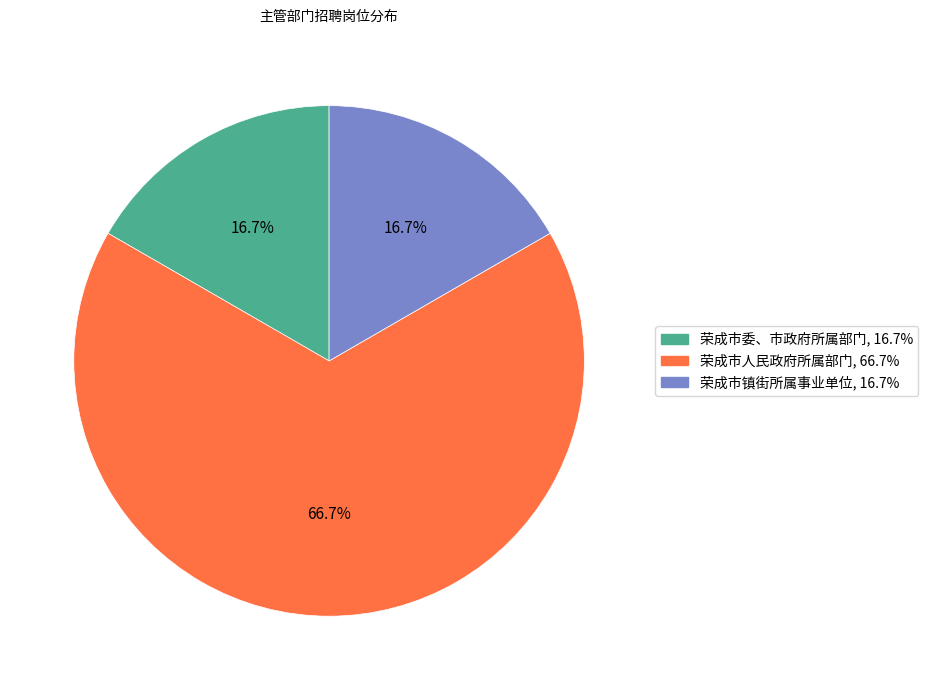

Is there any slice that represents more than half of the pie?

Yes